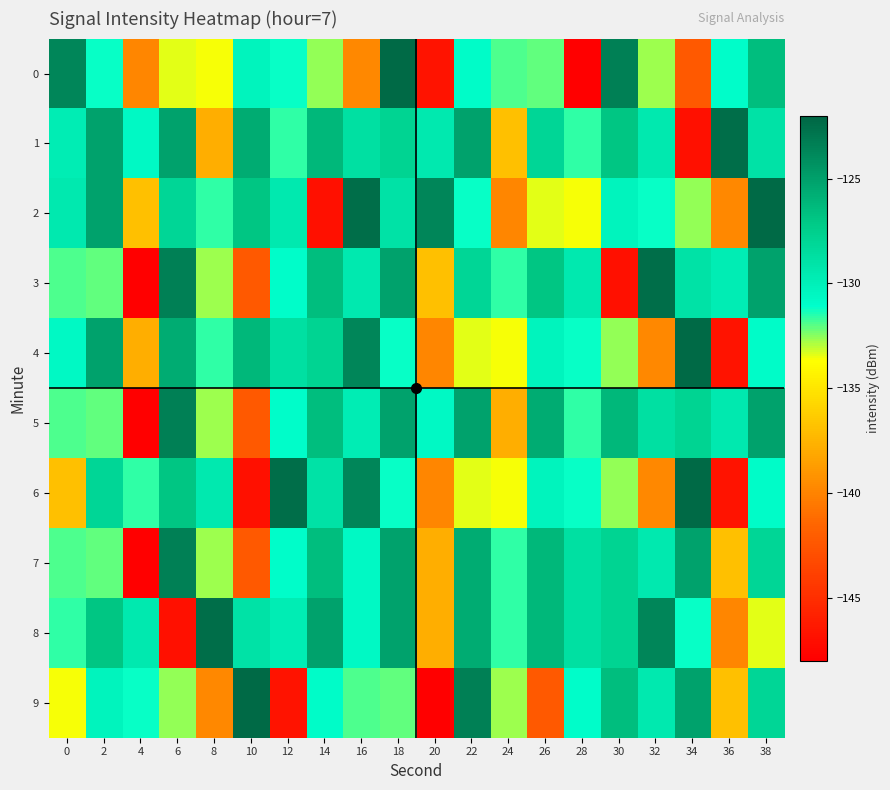

What is the spread (max minus min) of values at 8?

17.3